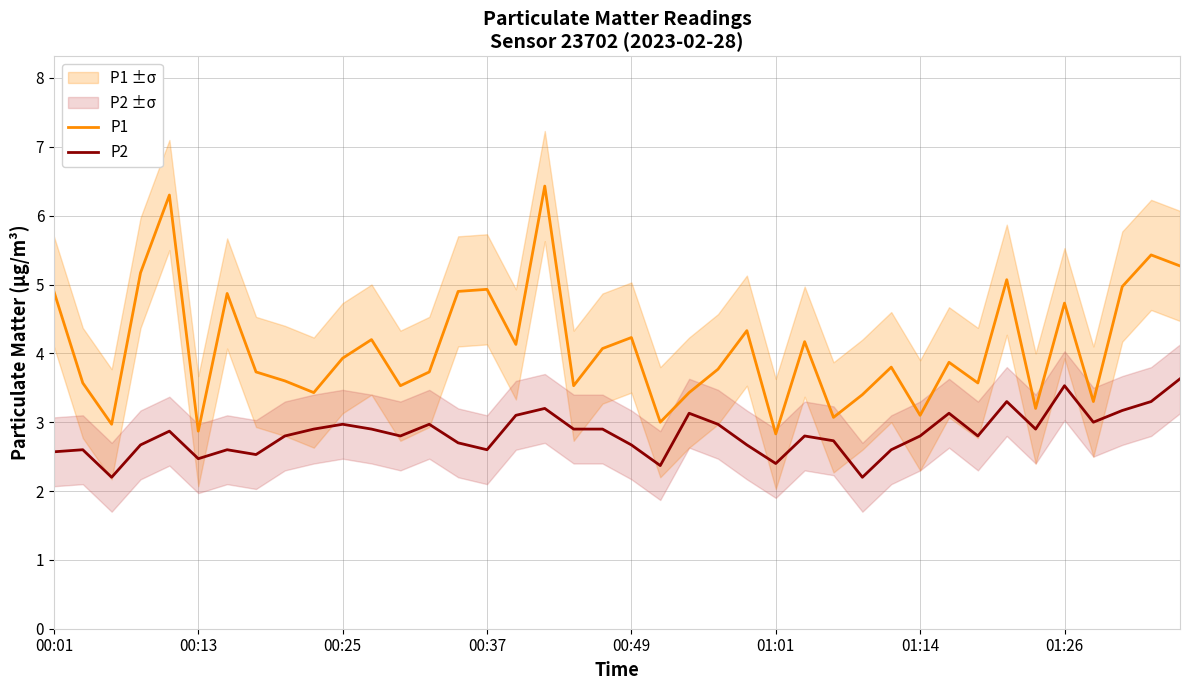

True or false: P2 and P1 cross at least once.

False